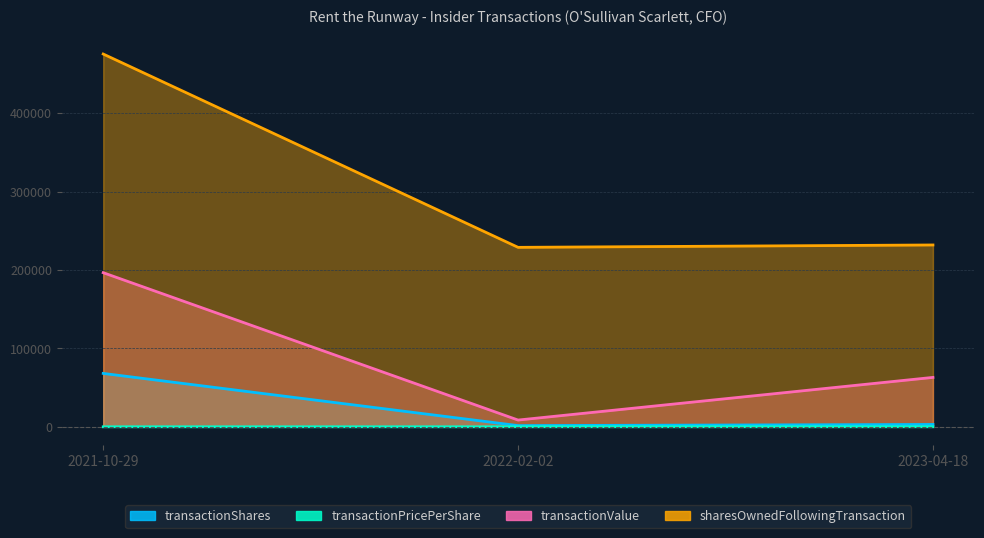

Which category has the highest value across all series?

2021-10-29